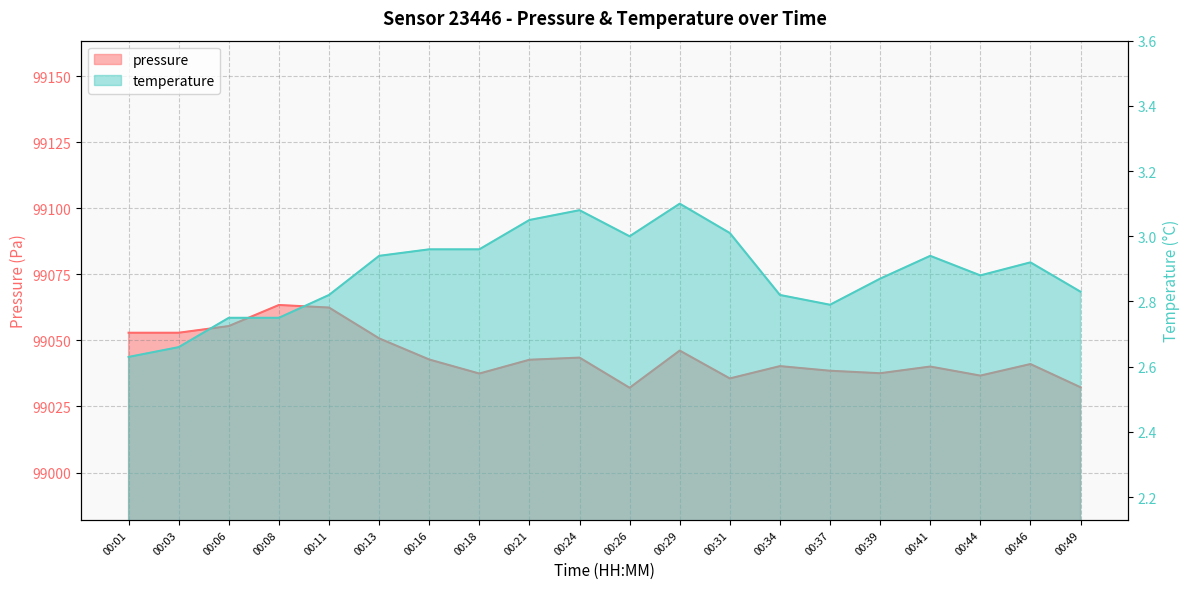

How many lines are shown in the chart?

2